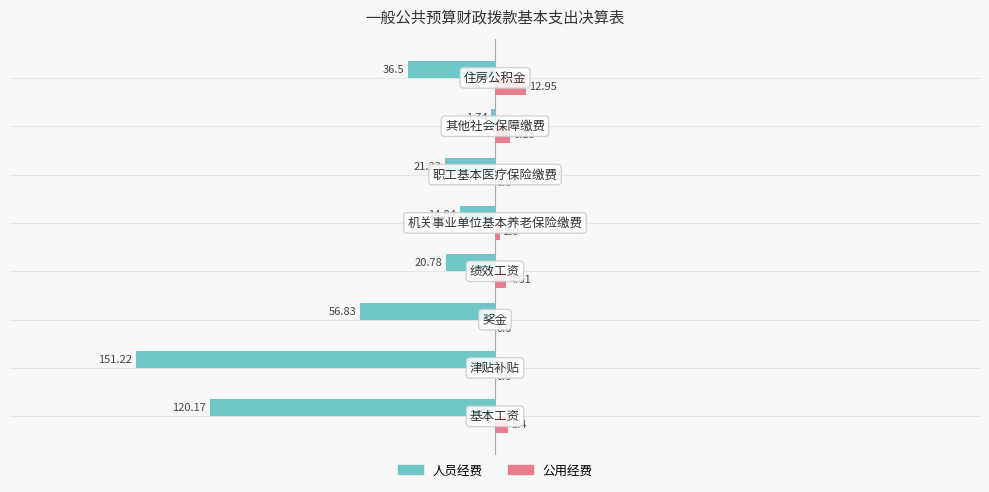

Which series has the largest total across all categories?

公用经费